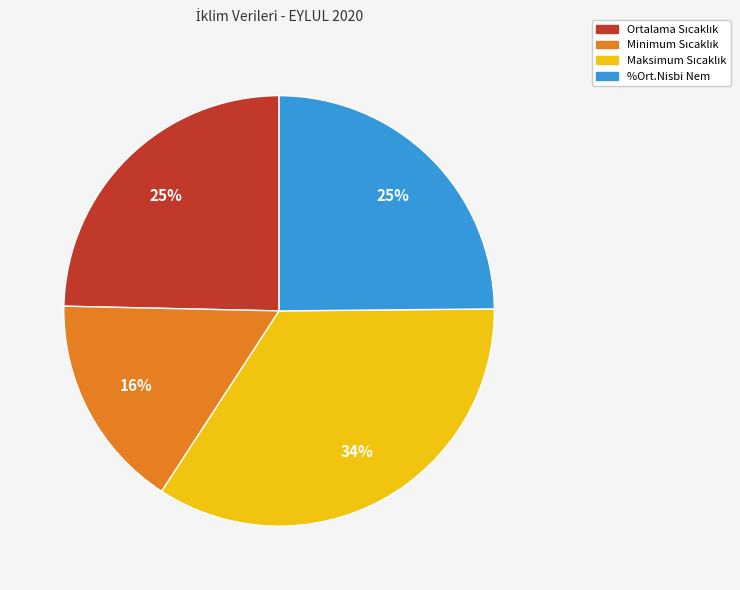

To the nearest percent, what is the difference between the largest and smallest slice percentages?

18%